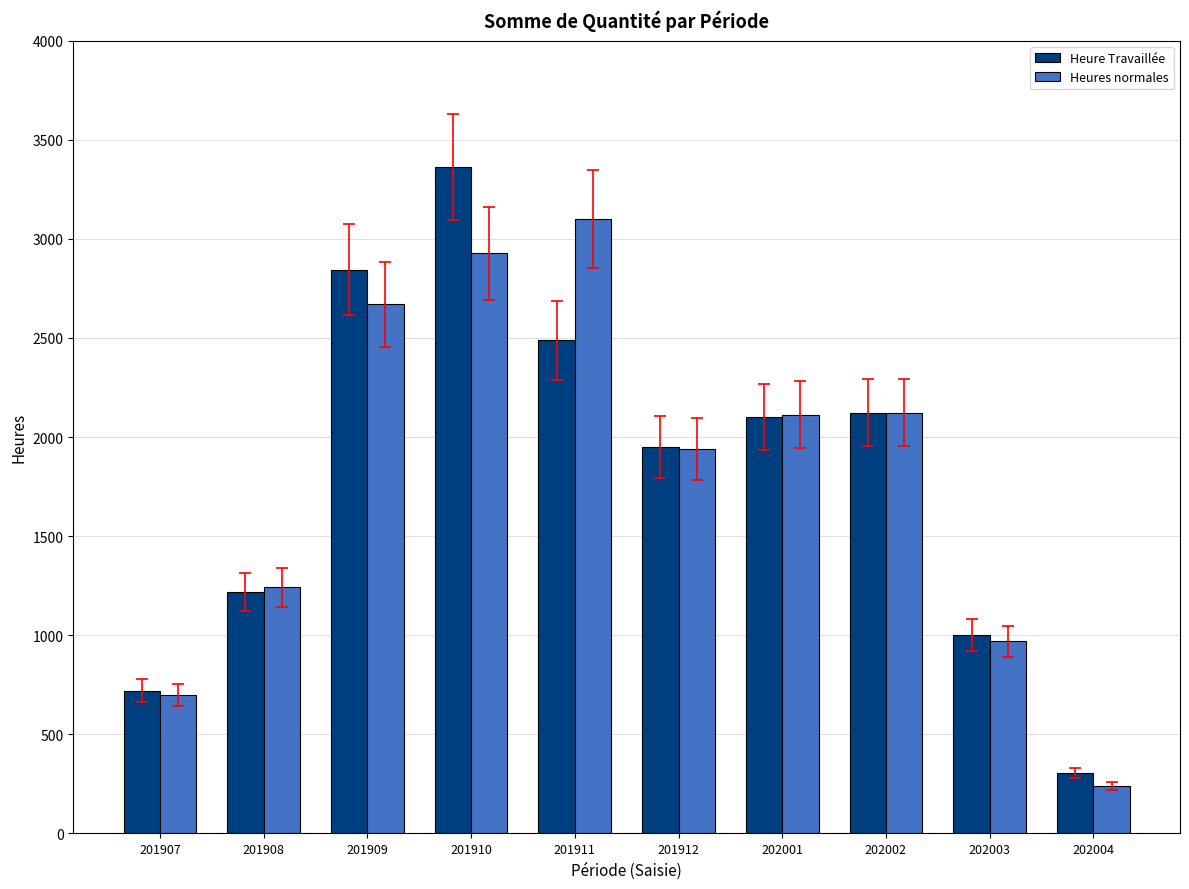

At how many categories does at least one series exceed 3223?

1